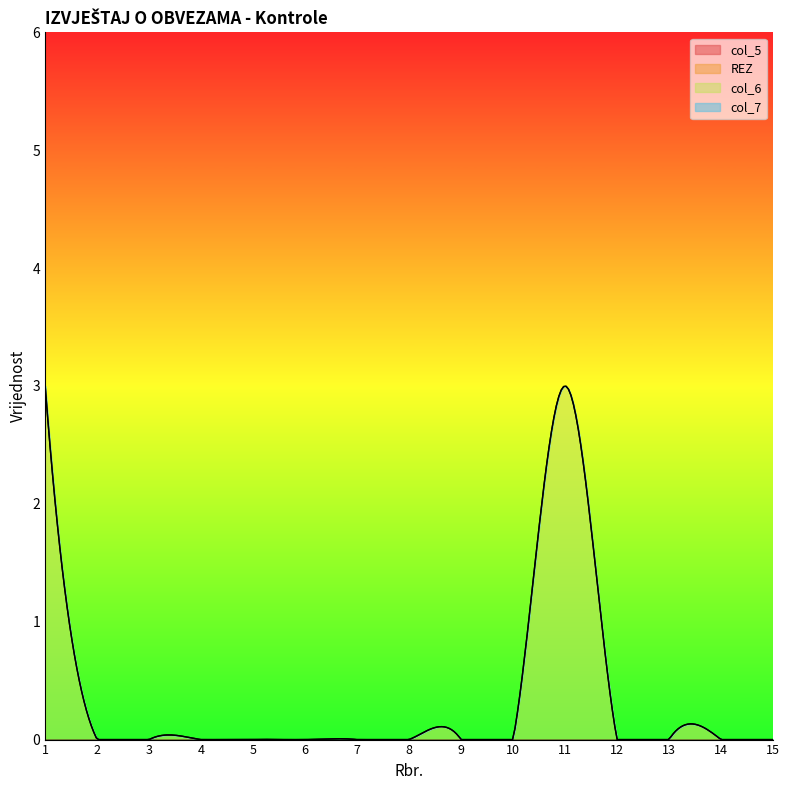

What are all the series names shown in the legend?

col_5, REZ, col_6, col_7